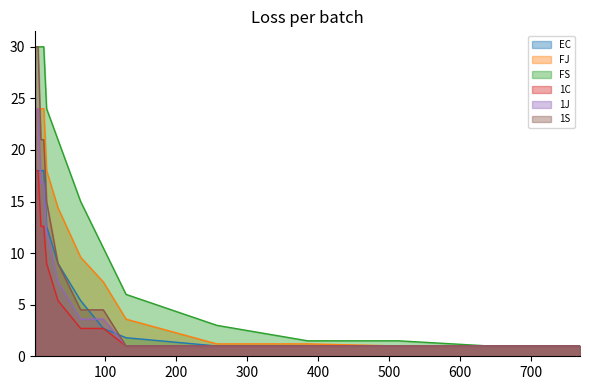

What are all the series names shown in the legend?

EC, FJ, FS, 1C, 1J, 1S